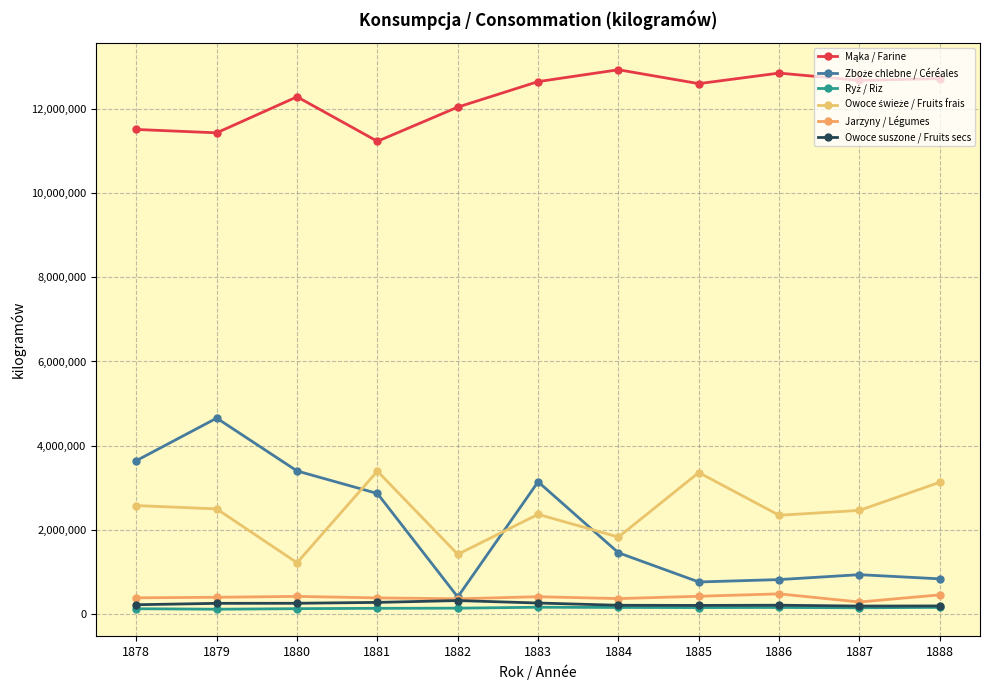

Reading left to right, list all the values displayed in this chart.

Mąka / Farine: 1878=11522588	1879=11442540	1880=12300044	1881=11240787	1882=12054491	1883=12661718	1884=12943860	1885=12613192	1886=12864661	1887=12689844	1888=12732883
Zboże chlebne / Céréales: 1878=3640431	1879=4652210	1880=3394589	1881=2858583	1882=395638	1883=3137060	1884=1447551	1885=752686	1886=809350	1887=926333	1888=826970
Ryż / Riz: 1878=116028	1879=104132	1880=117484	1881=125622	1882=128958	1883=151349	1884=146059	1885=143259	1886=145801	1887=138592	1888=148079
Owoce świeże / Fruits frais: 1878=2571153	1879=2491143	1880=1210302	1881=3389836	1882=1410912	1883=2362240	1884=1821748	1885=3356845	1886=2340123	1887=2456376	1888=3126437
Jarzyny / Légumes: 1878=375537	1879=388282	1880=409042	1881=374076	1882=351811	1883=401613	1884=357085	1885=412206	1886=469792	1887=275581	1888=446083
Owoce suszone / Fruits secs: 1878=210677	1879=243914	1880=245590	1881=266540	1882=310167	1883=251790	1884=197947	1885=194462	1886=199339	1887=179375	1888=182110